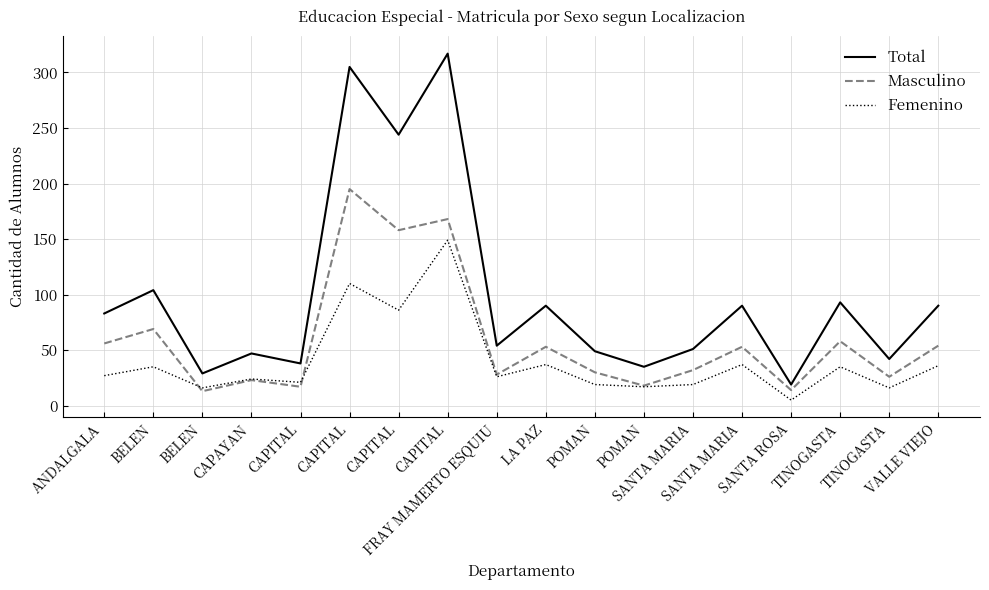

Does the chart have visible grid lines?

Yes